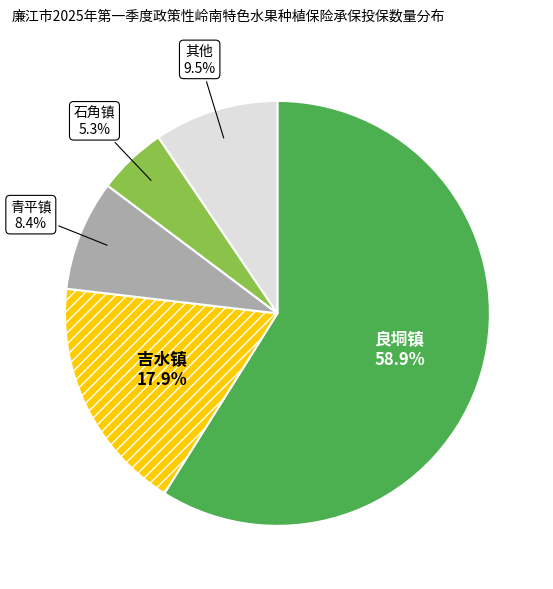

What is the largest slice in the pie chart?

良垌镇